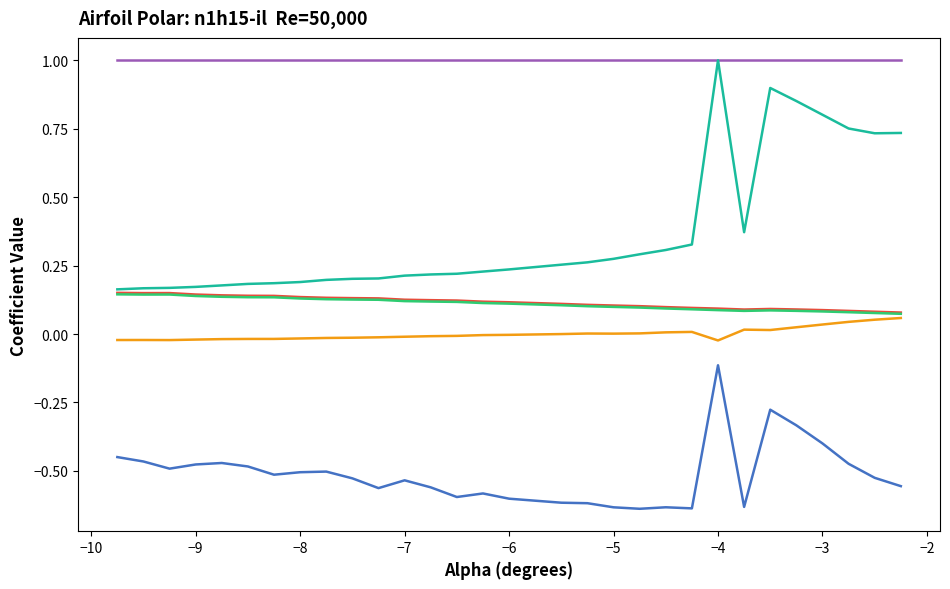

What is the greatest value displayed?

1.0